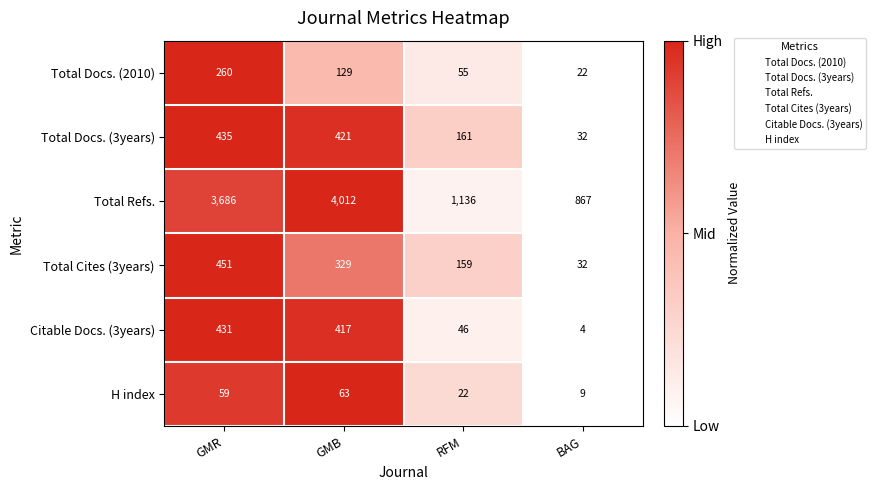

The Total Docs. (2010) series shows 22 at BAG. True or false?

True